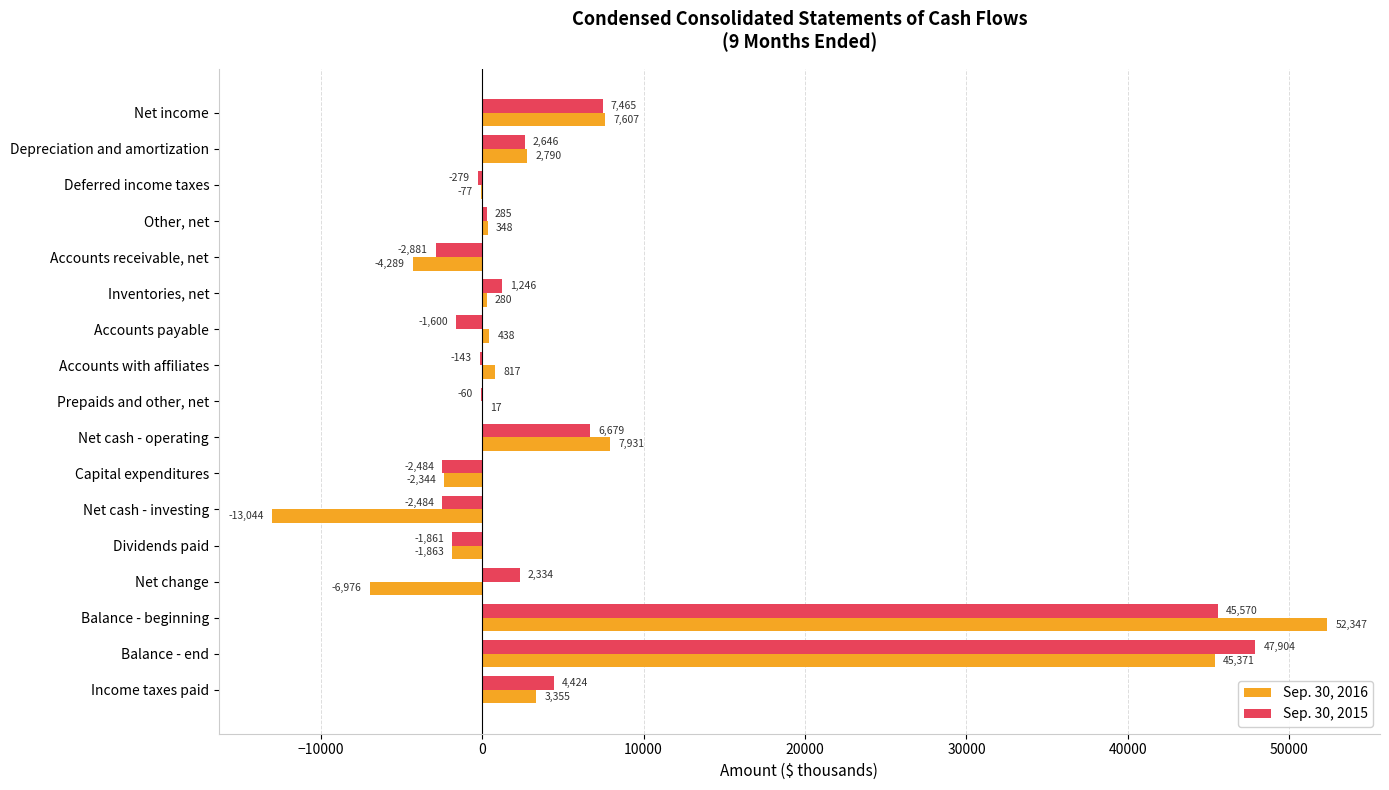

Count the number of categories in the chart.

17